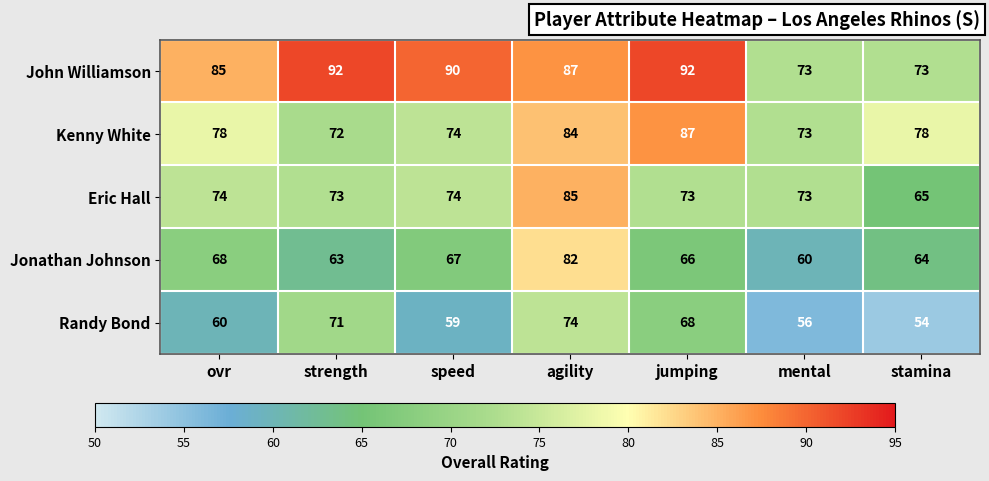

The value of Jonathan Johnson at jumping is 66. True or false?

True